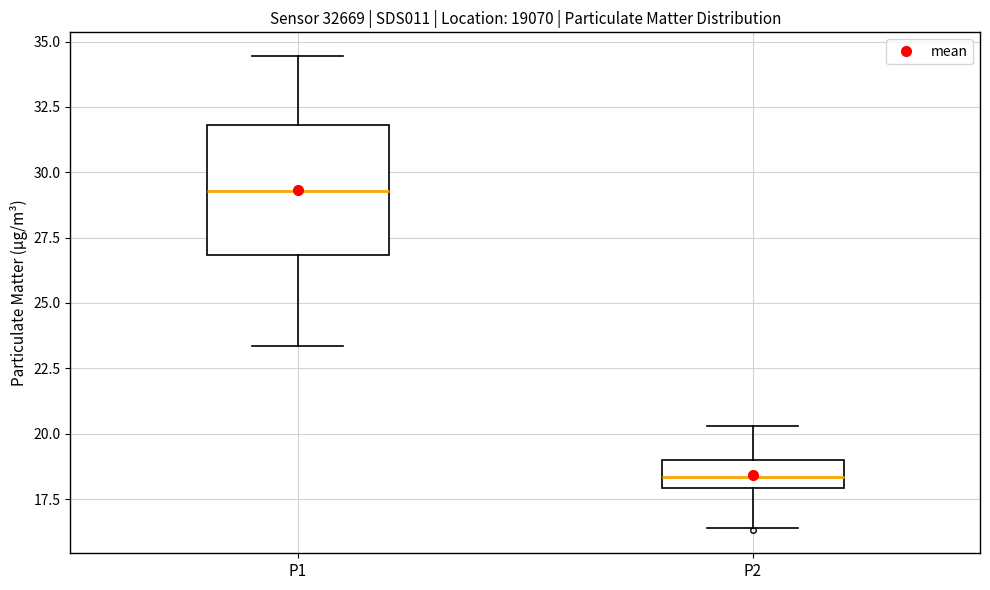

Where does the median line of the box for P1 sit on the y-axis? The values are not printed on the chart, so give them approximately, as read against the axis.

29.5